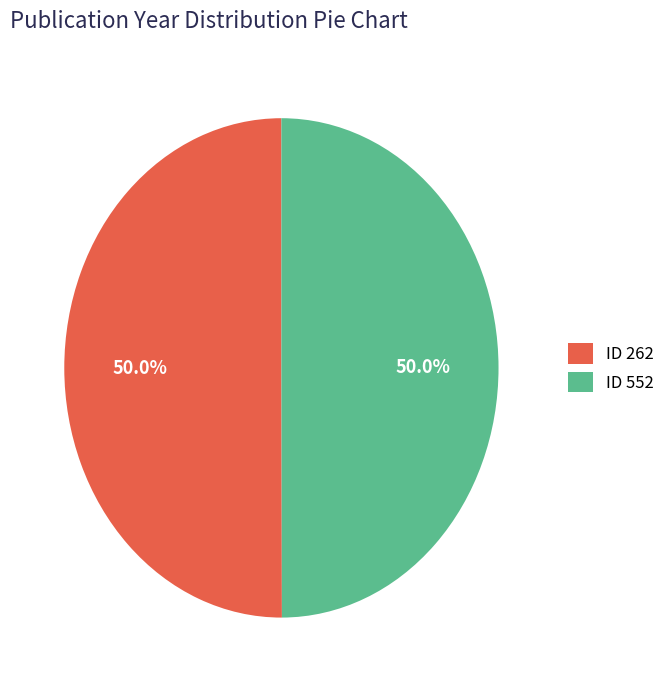

Do ID 262 and ID 552 together represent more than half of the pie?

Yes